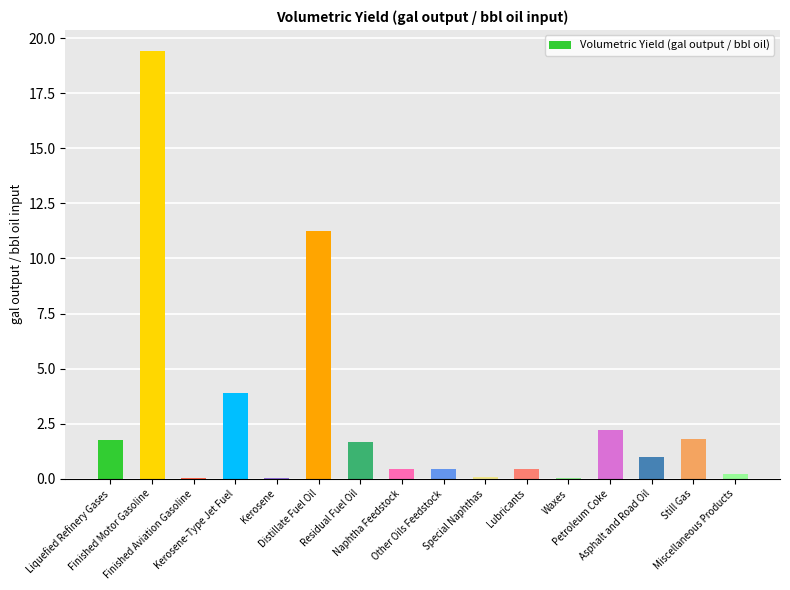

What is the sum of all values?

44.8